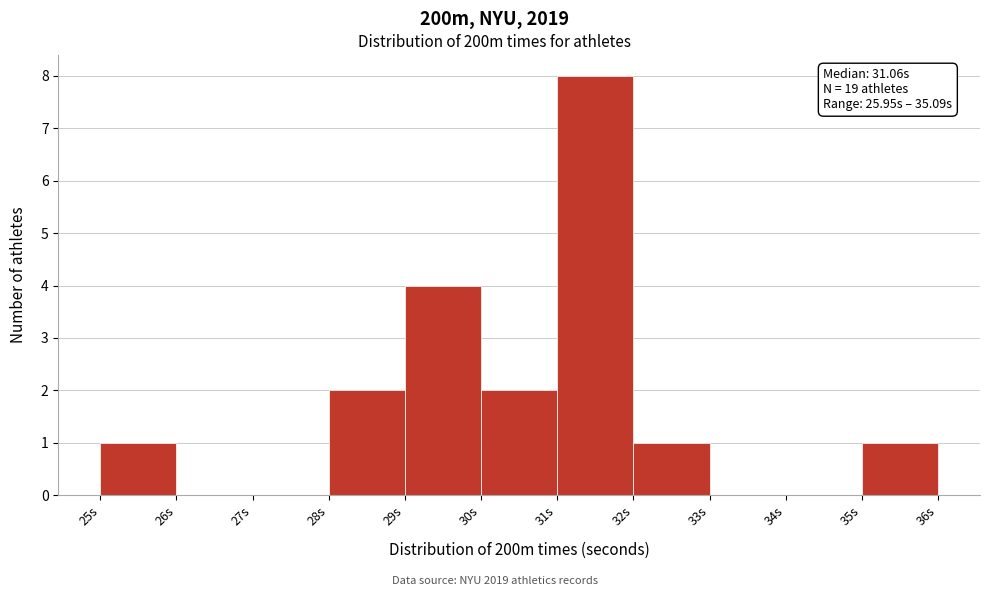

Over which range of the x-axis is the bar tallest?

31 to 32